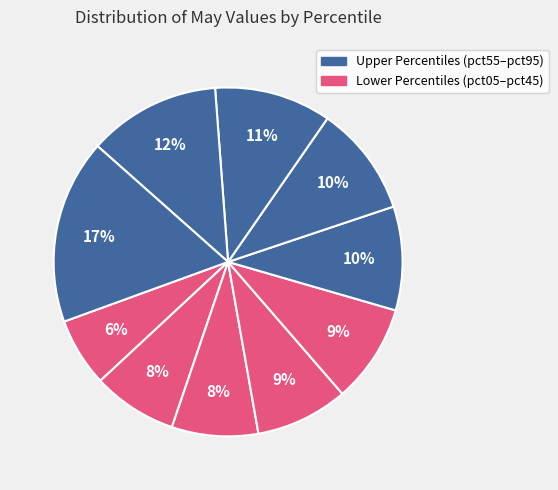

Count the number of slices in the pie.

10